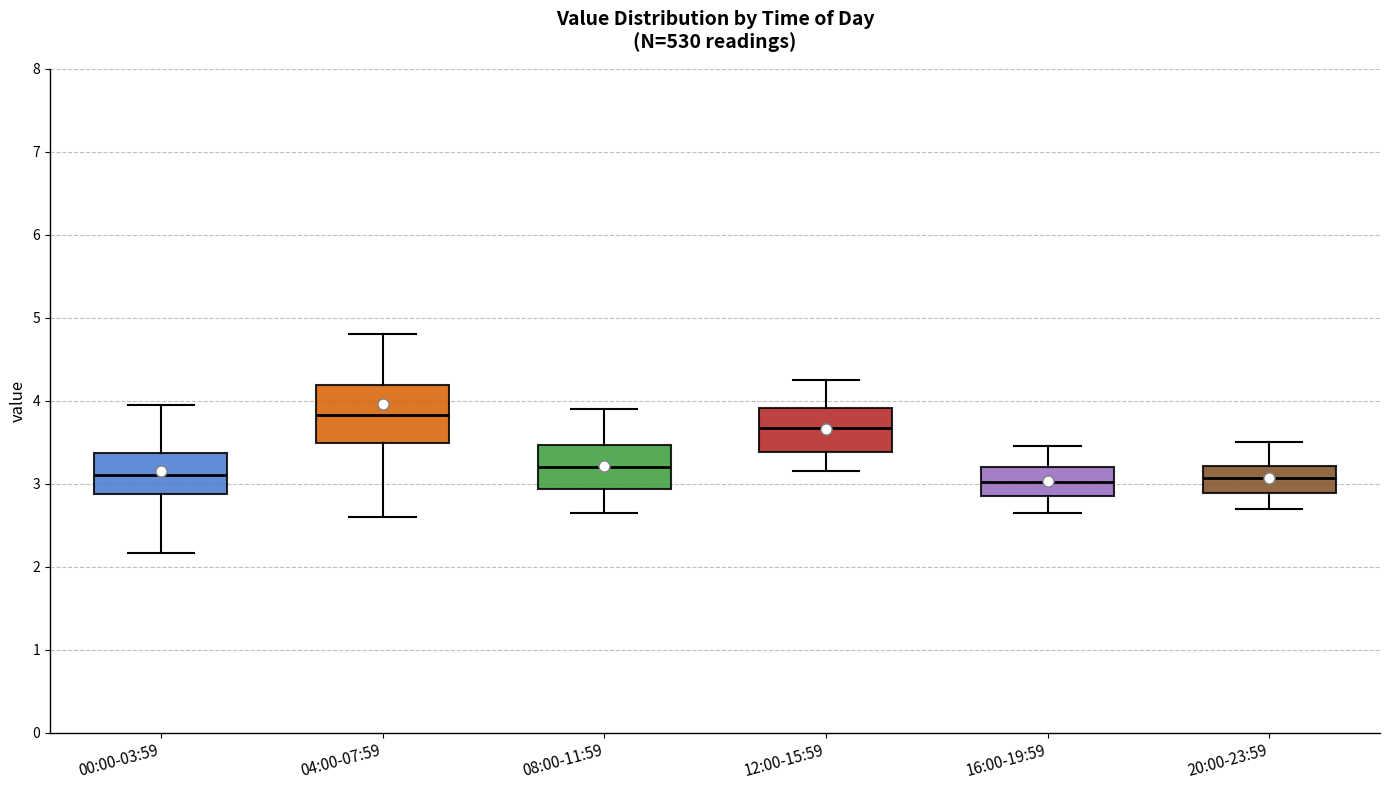

Where does the median line of the box for 00:00-03:59 sit on the y-axis? The values are not printed on the chart, so give them approximately, as read against the axis.

3.1